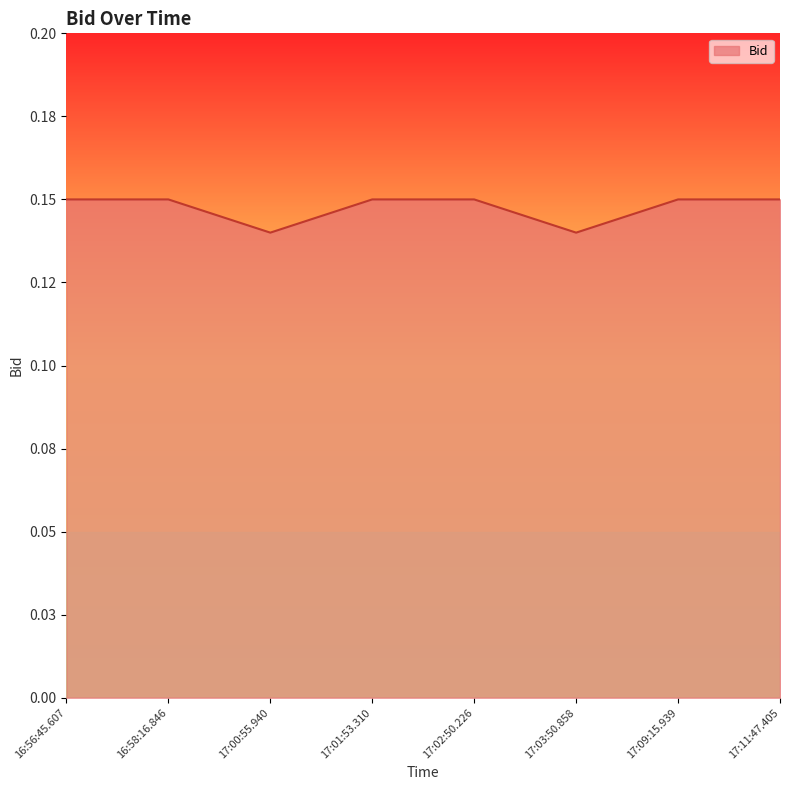

Does the chart display data point markers on the line(s)?

No